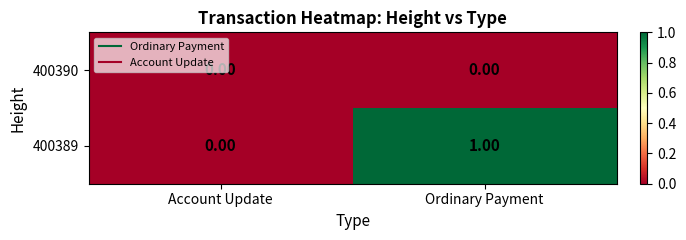

Which label corresponds to the largest value in the chart?

Ordinary Payment